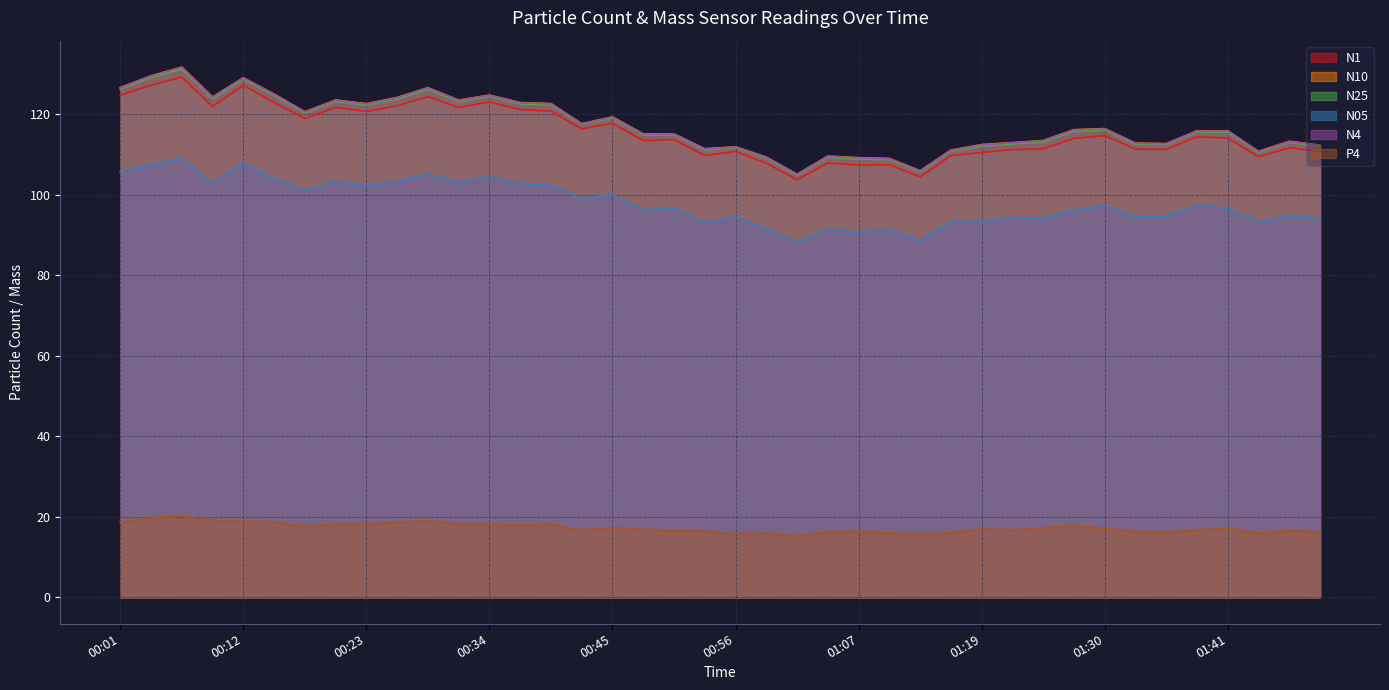

What is the label of the 36th point from the left?

01:38